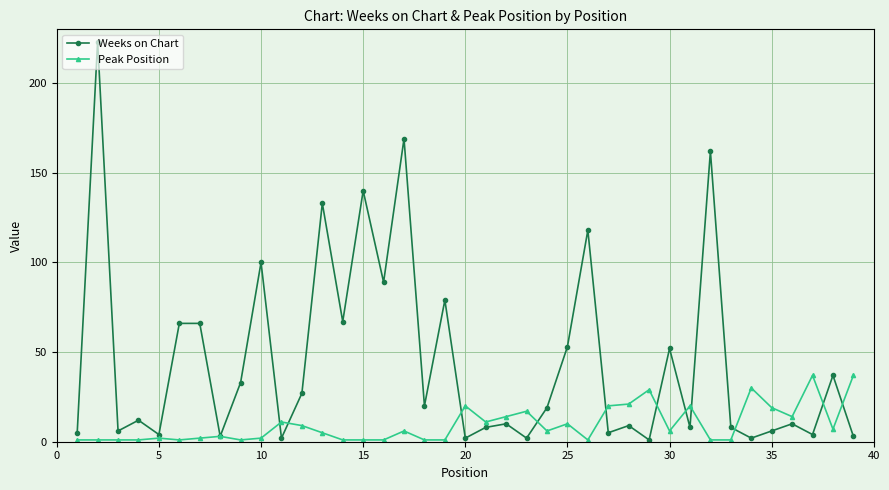

True or false: Weeks on Chart has more than 1 points higher than both neighbors.

True